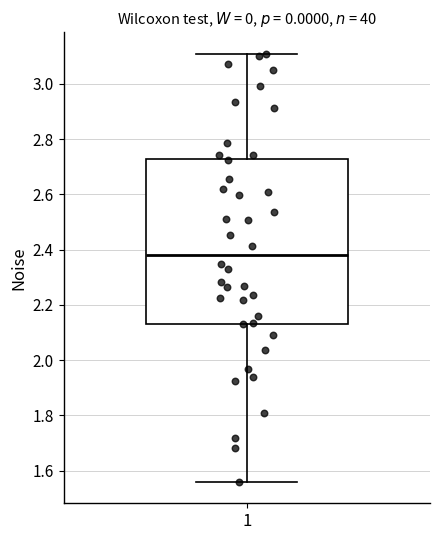

Read this box plot against the y-axis: the position of the median line, the range covered by the box, and the ends of both whiskers. The values are not printed on the chart, so give them approximately, as read against the axis.

median 2.38, box 2.14 to 2.72, whiskers 1.56 to 3.10